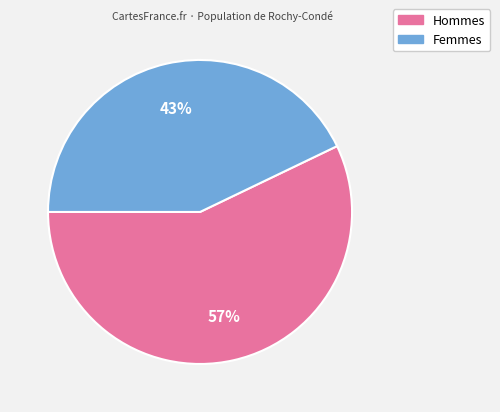

To the nearest percent, what is the difference between the largest and smallest slice percentages?

14%